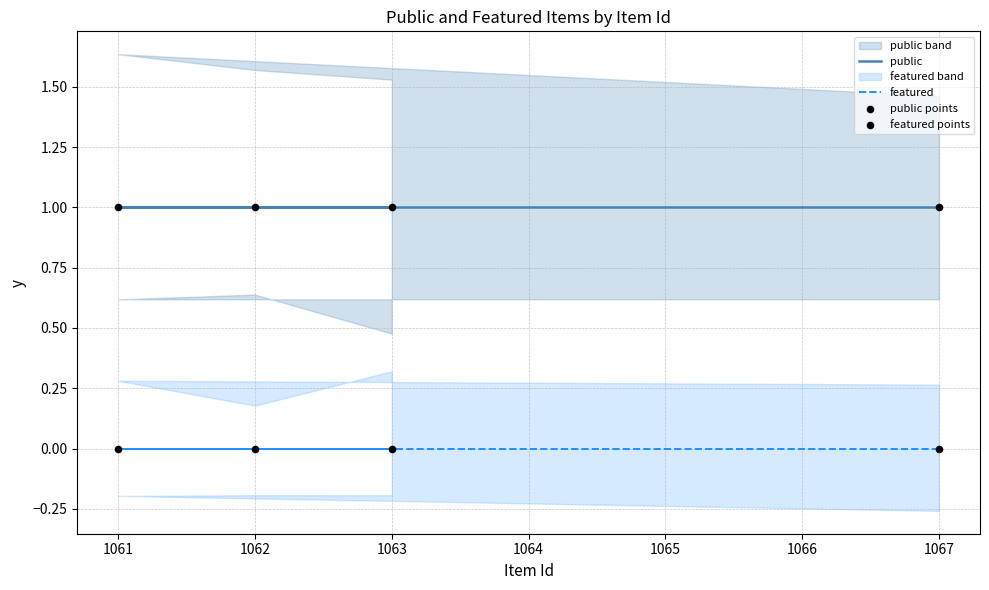

What are all the series names shown in the legend?

public, featured, public points, featured points